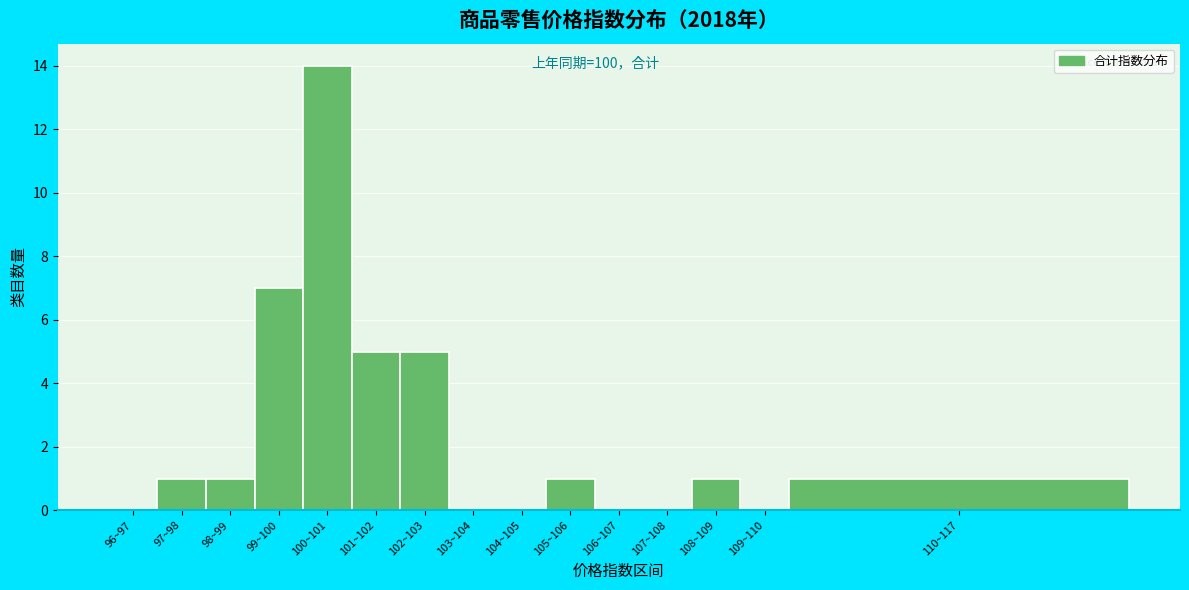

Reading right to left, list all the values displayed in this chart.

110~117=1	109~110=0	108~109=1	107~108=0	106~107=0	105~106=1	104~105=0	103~104=0	102~103=5	101~102=5	100~101=14	99~100=7	98~99=1	97~98=1	96~97=0